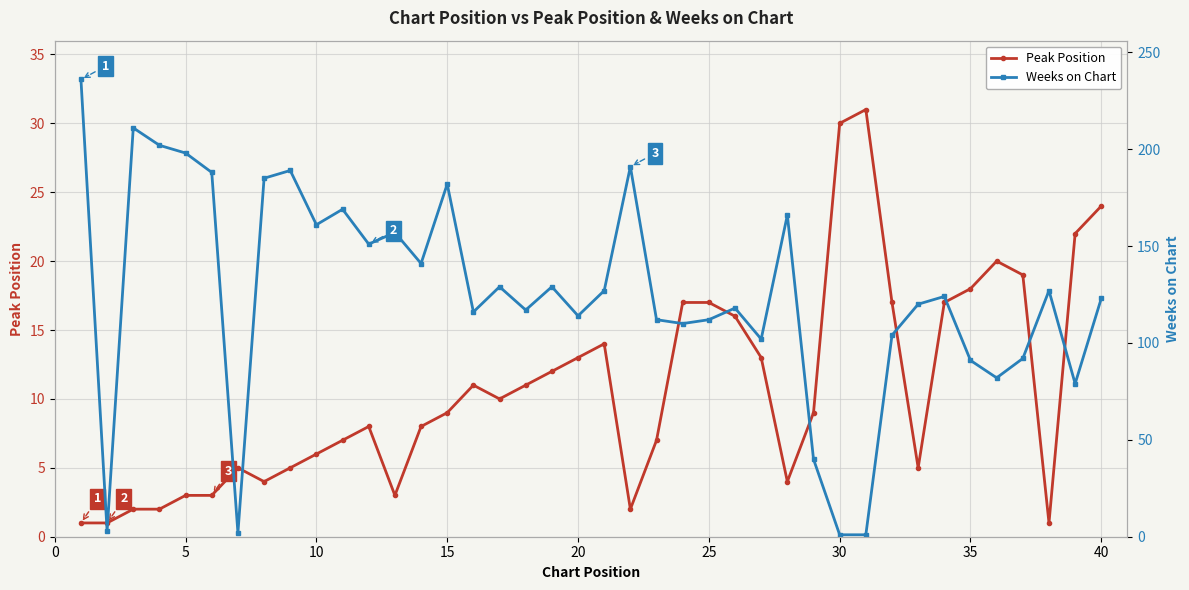

What is the approximate value of Peak Position at 30, to the nearest 10?

30